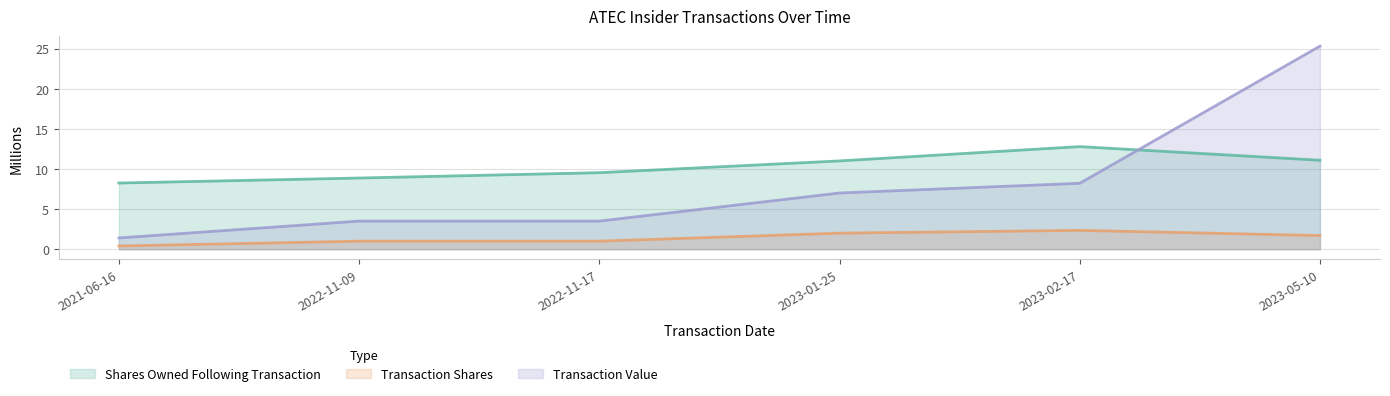

True or false: Transaction Shares and Shares Owned Following Transaction intersect in this chart.

False